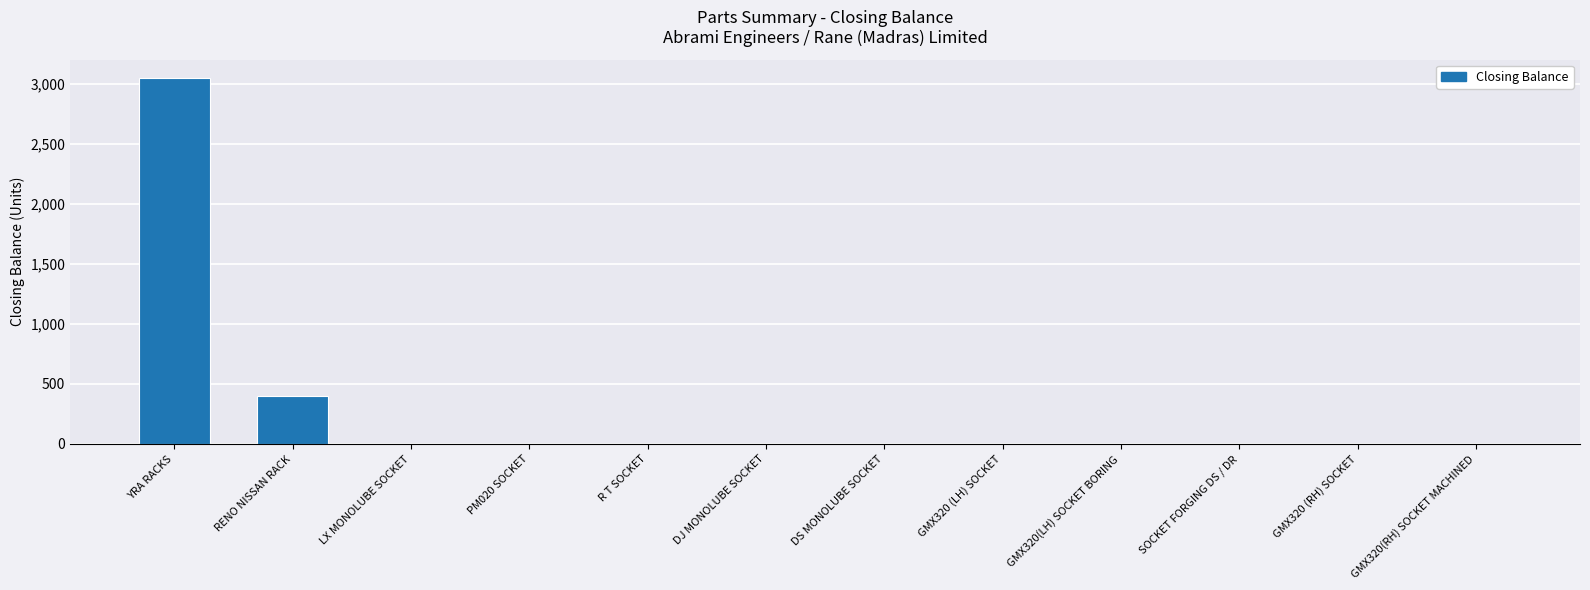

What is the difference between the values at GMX320(RH) SOCKET MACHINED and YRA RACKS?

3053